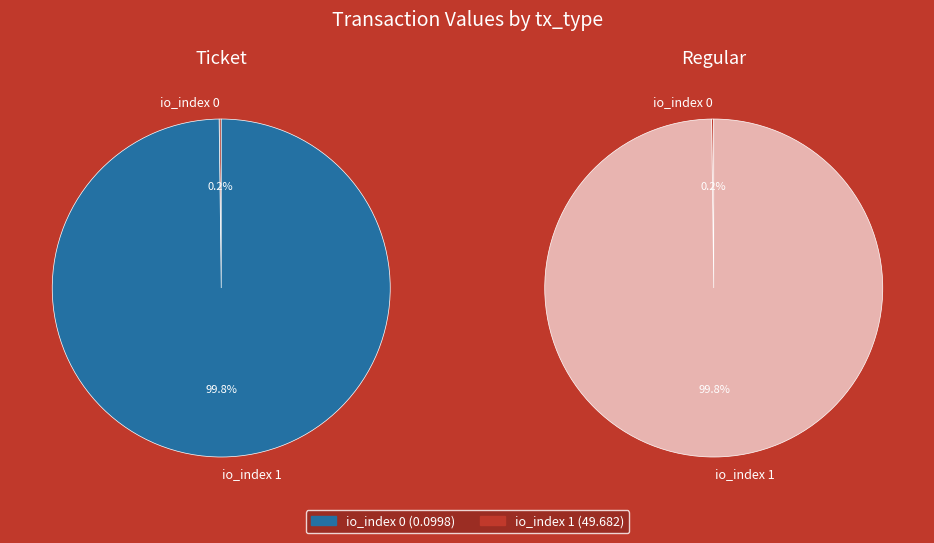

Which has a higher value, io_index 0 or io_index 1?

io_index 1